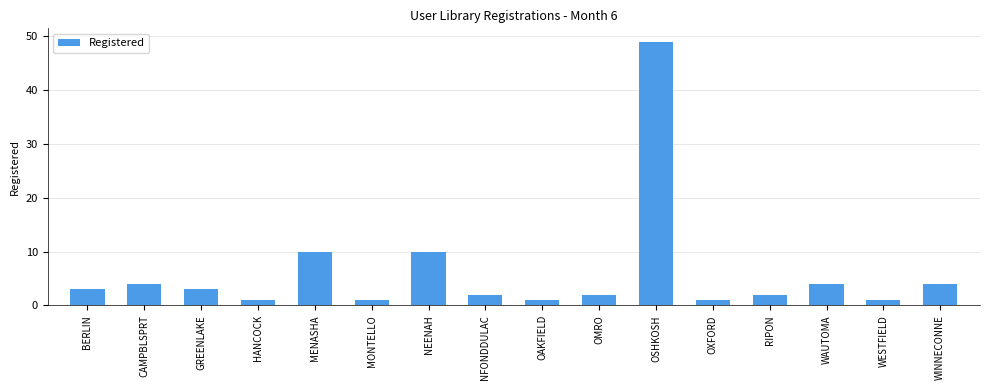

The value at MENASHA is 15. True or false?

False